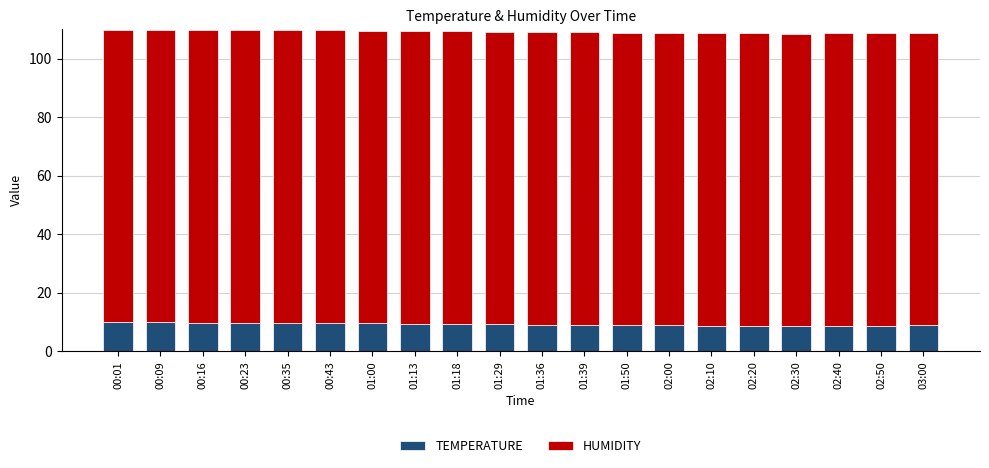

What is the total value across all series at 00:01?

109.8